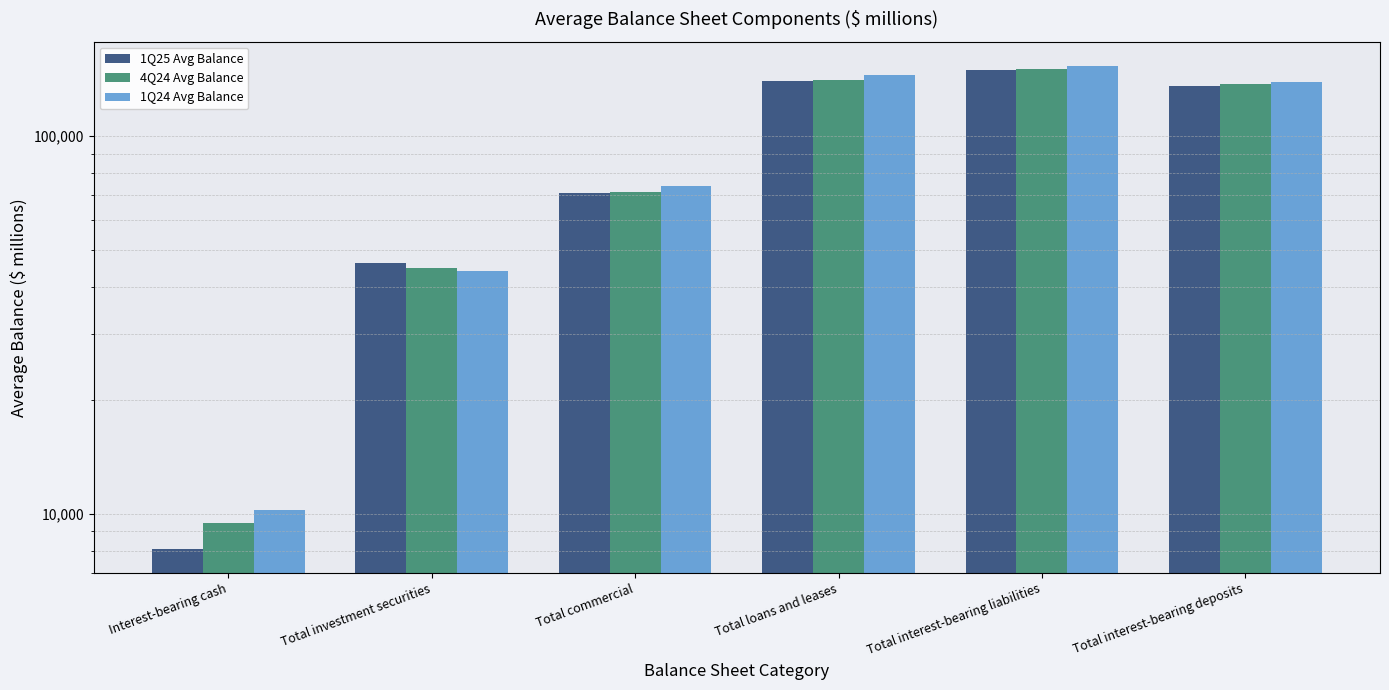

What is the difference between the highest and lowest values at Total commercial?

3230